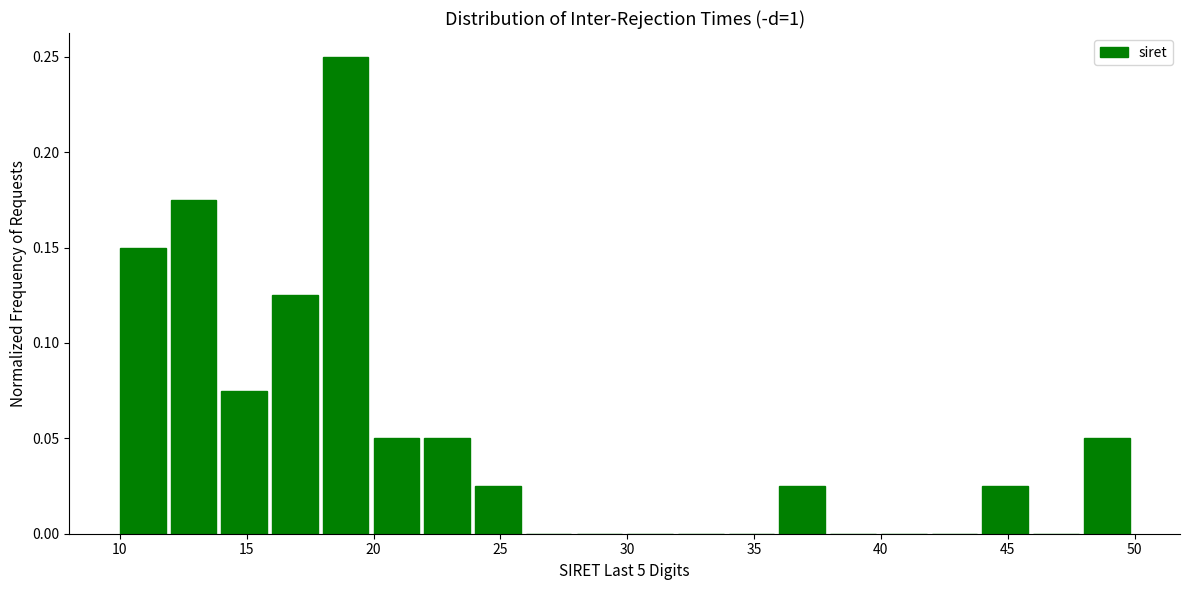

Which range on the x-axis has the tallest bar?

18 to 20